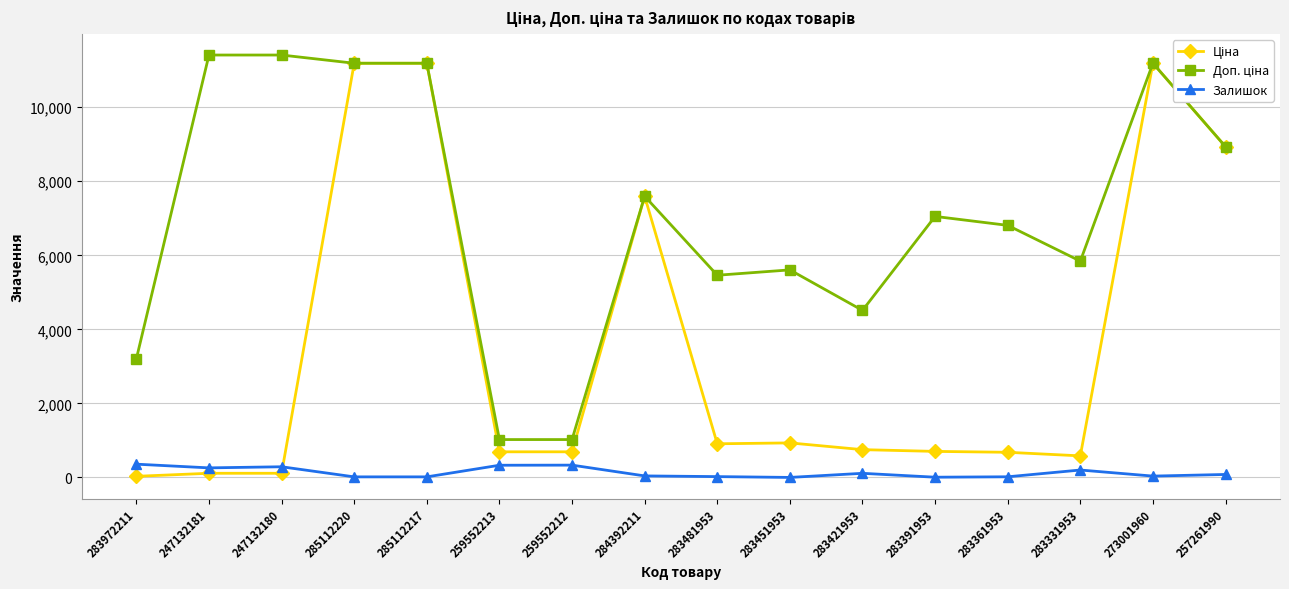

What is the maximum value shown in the chart?

11410.0